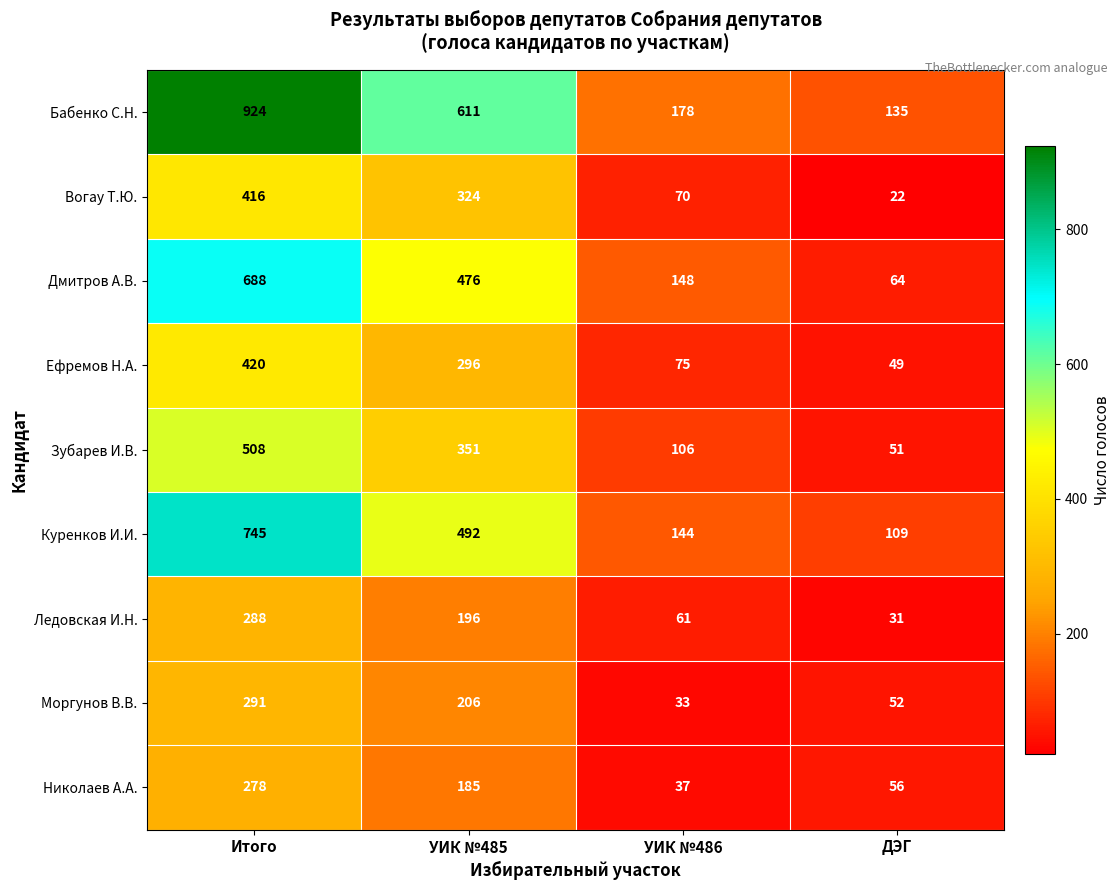

Which series has the largest range (max minus min)?

Бабенко С.Н.